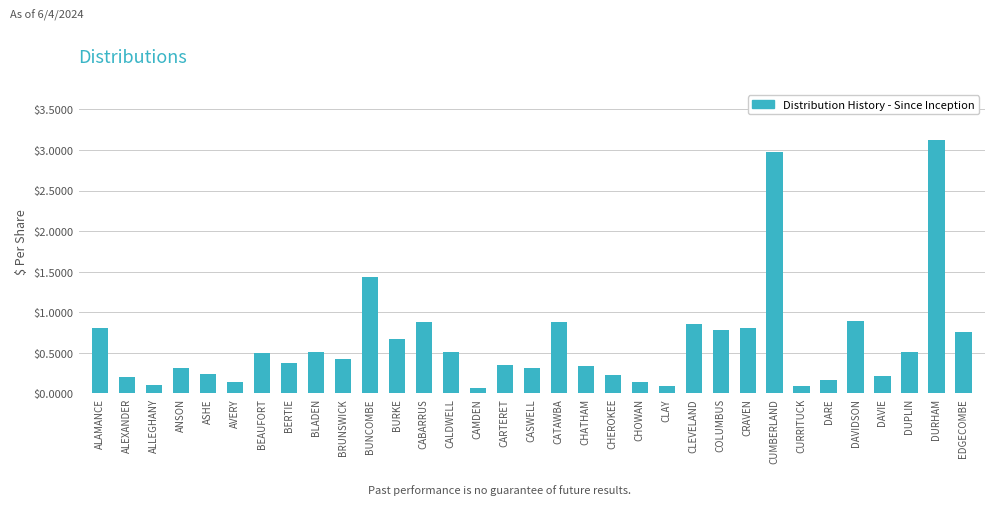

What value does the data have at BLADEN?

0.5